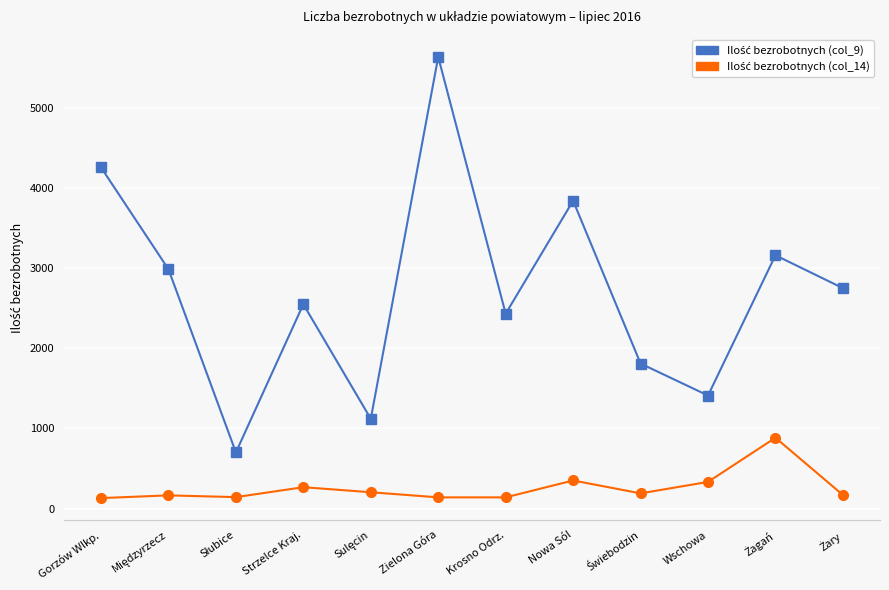

What is the difference between the highest and lowest values at Krosno Odrz.?

2292